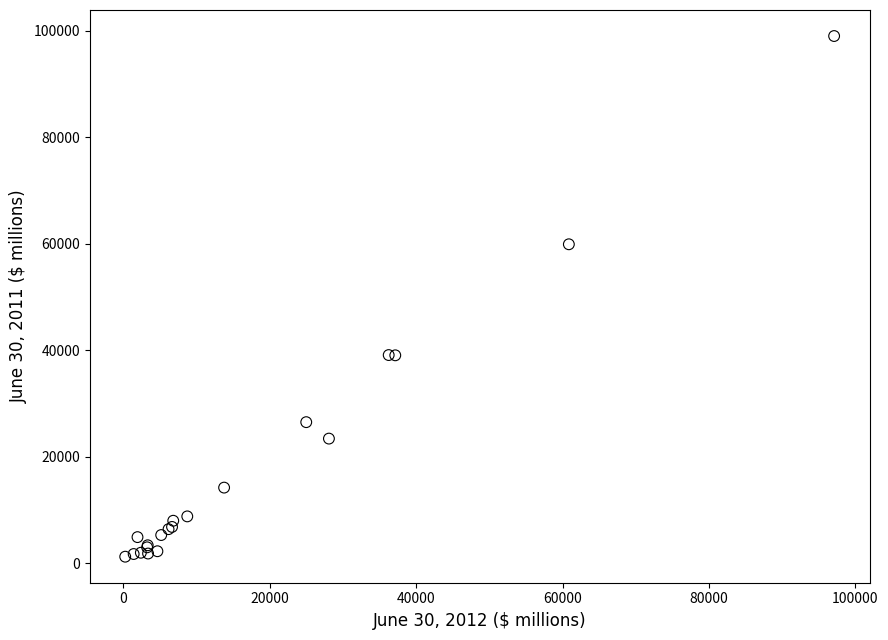

What Y value in the scatter plot is closest to 50134?

59916